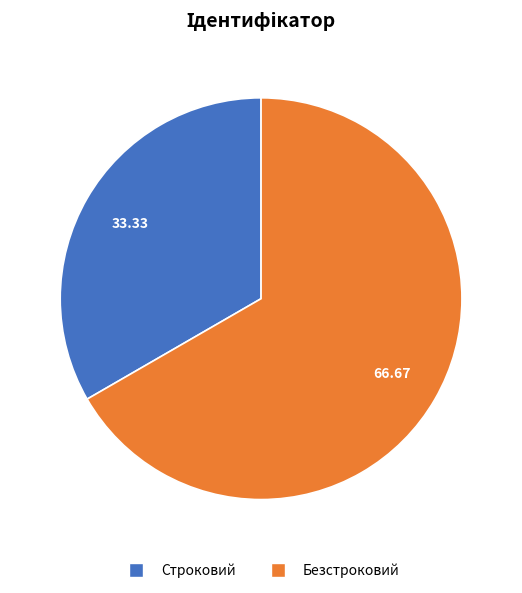

Do Строковий and Безстроковий together represent more than half of the pie?

Yes